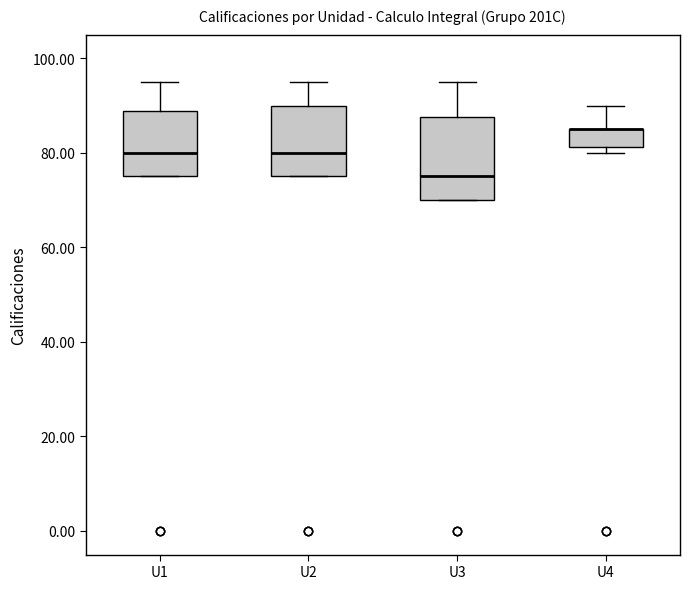

Reading left to right, transcribe this box plot: for each box, give where its median line is, the range the box spans, and where its two whiskers end, as read against the y-axis. The values are not printed on the chart, so give them approximately, as read against the axis.

U1: median 80, box 76 to 88, whiskers 76 to 96
U2: median 80, box 76 to 90, whiskers 76 to 96
U3: median 76, box 70 to 88, whiskers 70 to 96
U4: median 86 (drawn on the box's upper edge), box 82 to 86, whiskers 80 to 90